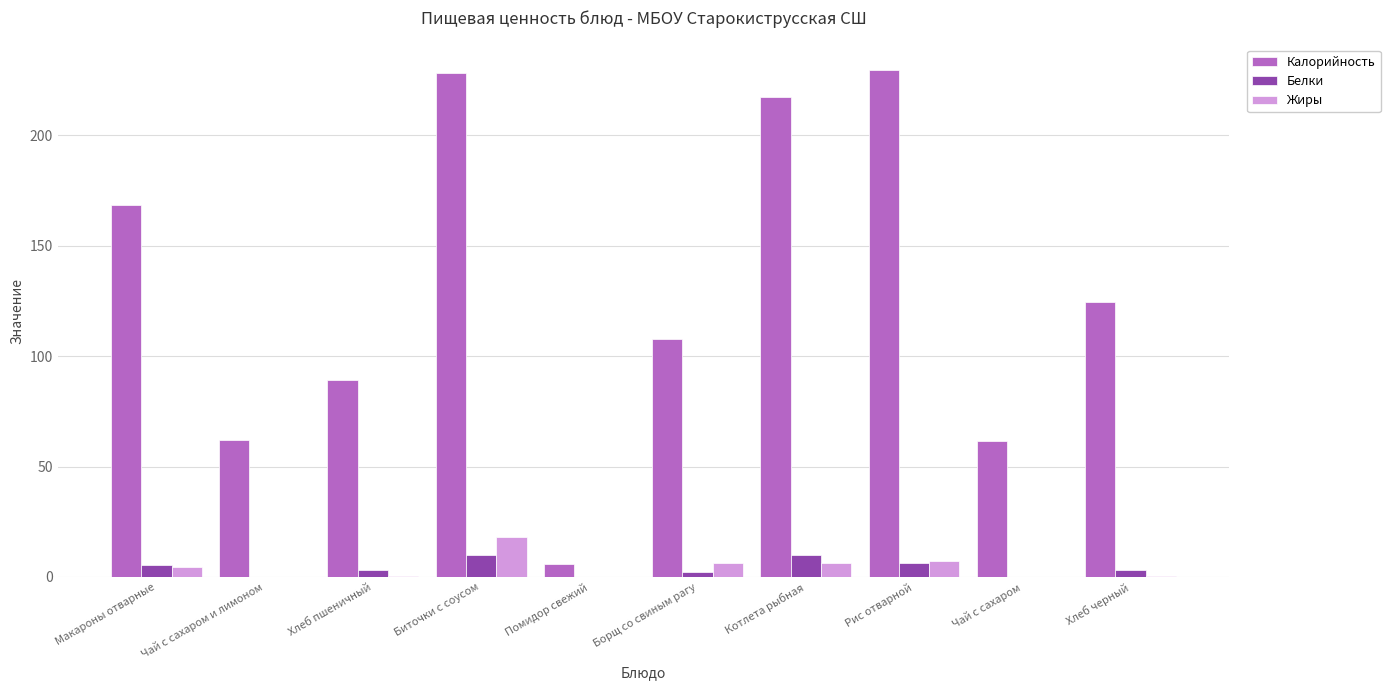

The value of Калорийность at Хлеб пшеничный is 155.6. True or false?

False